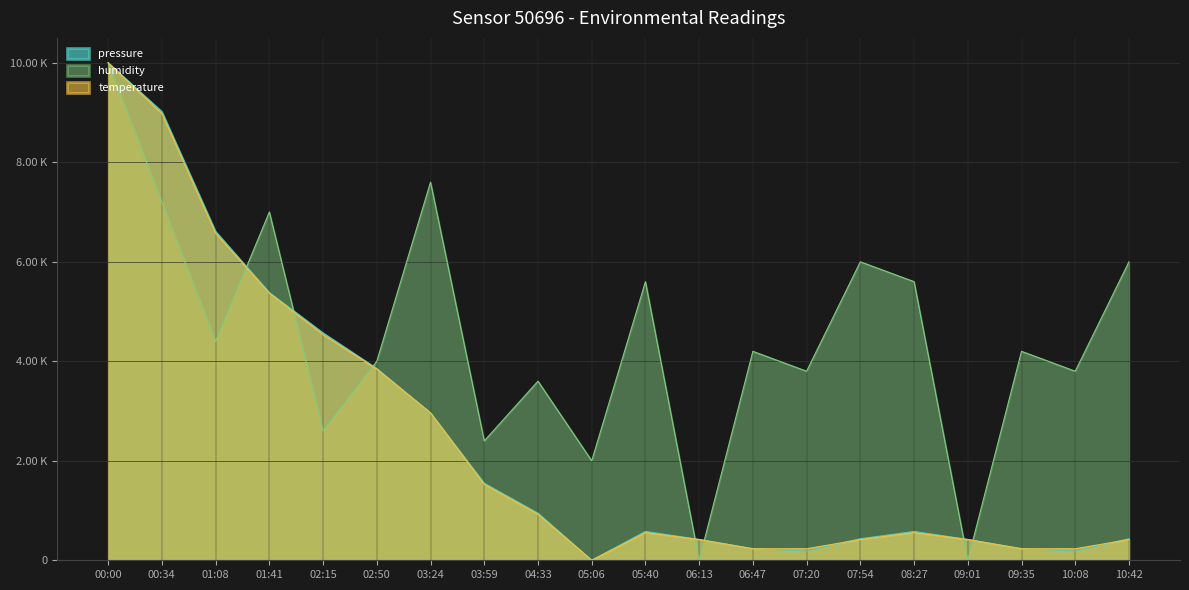

What are all the series names shown in the legend?

pressure, humidity, temperature